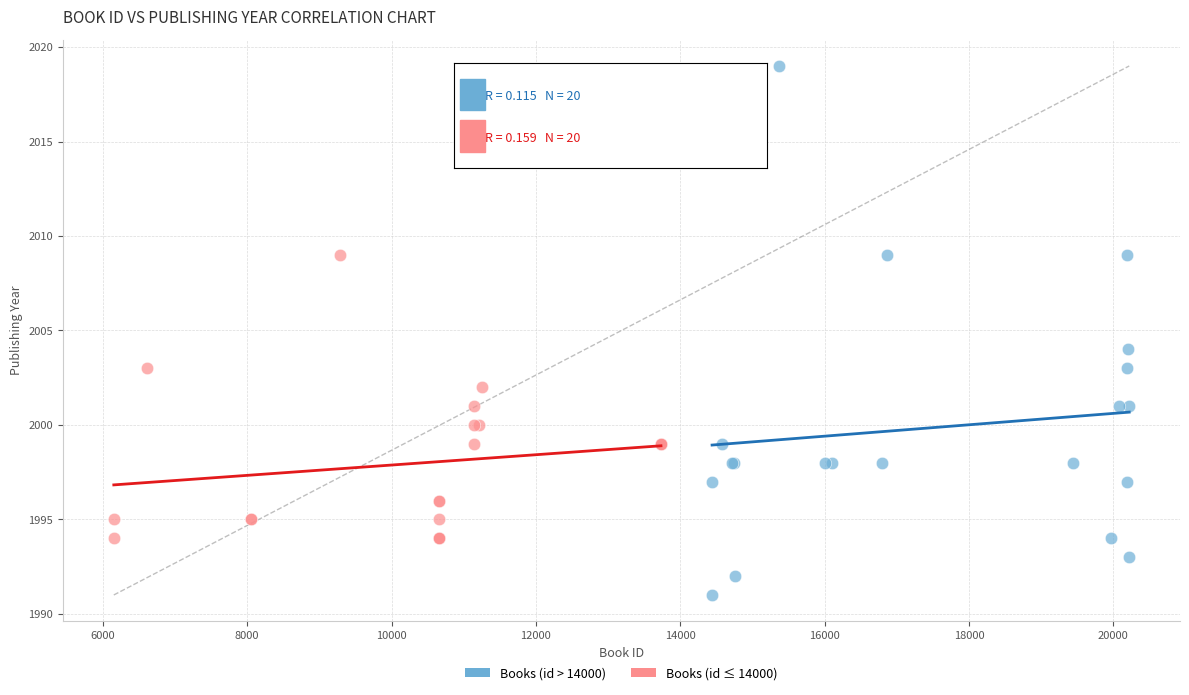

What are all the series names shown in the legend?

Books (id > 14000), Books (id ≤ 14000)